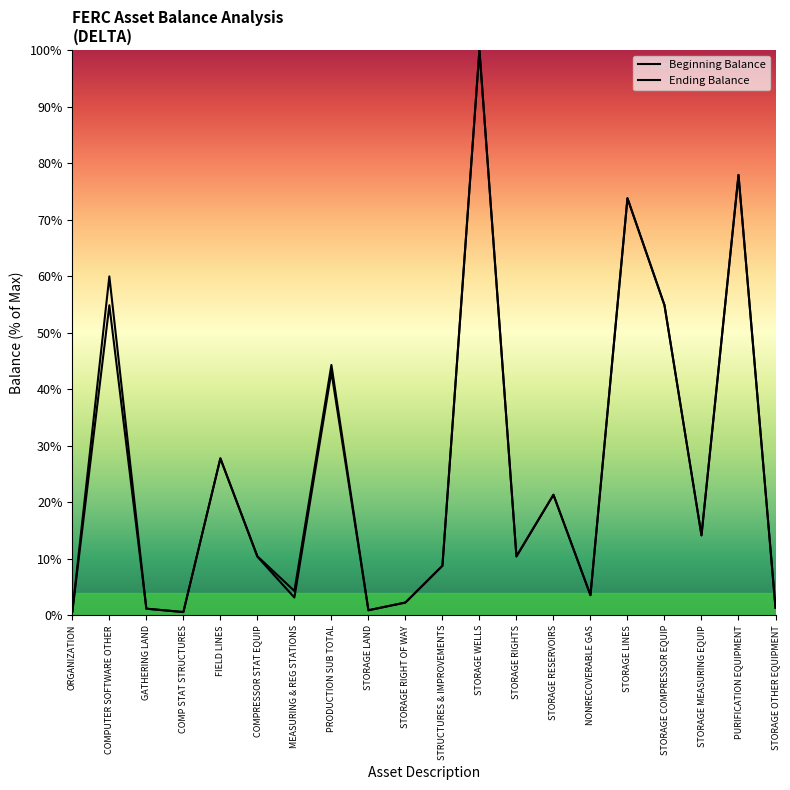

The value of Beginning Balance at COMP STAT STRUCTURES is 1.0. True or false?

False